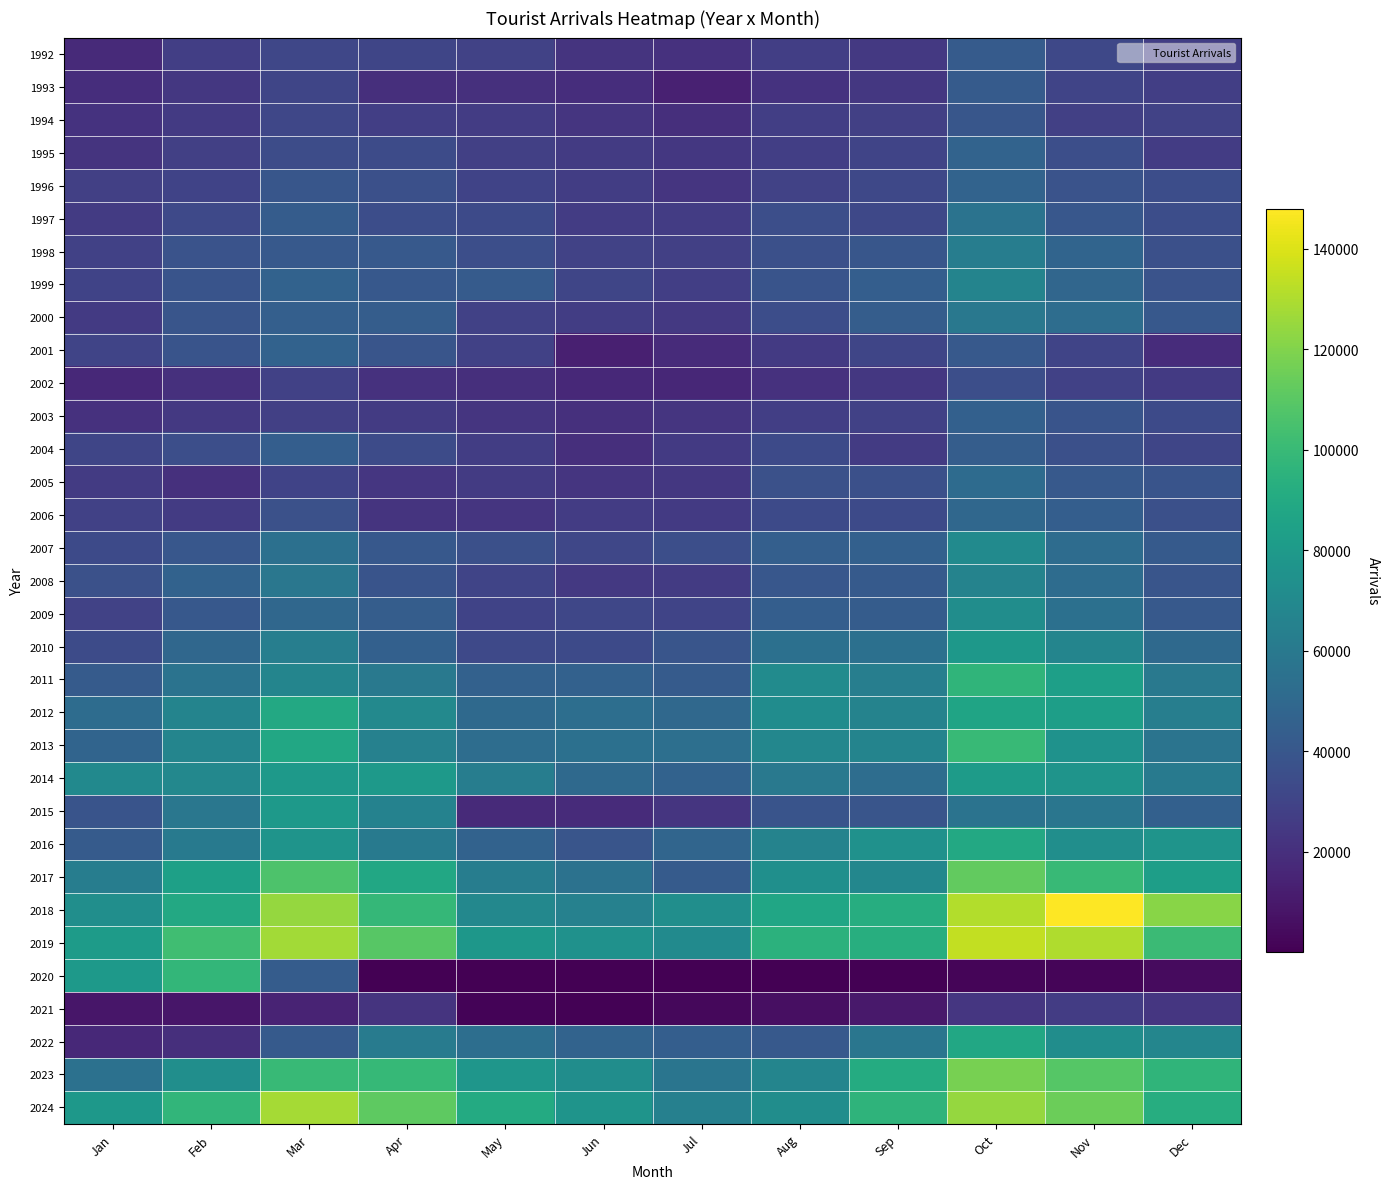

At how many categories does at least one series exceed 108730?

5